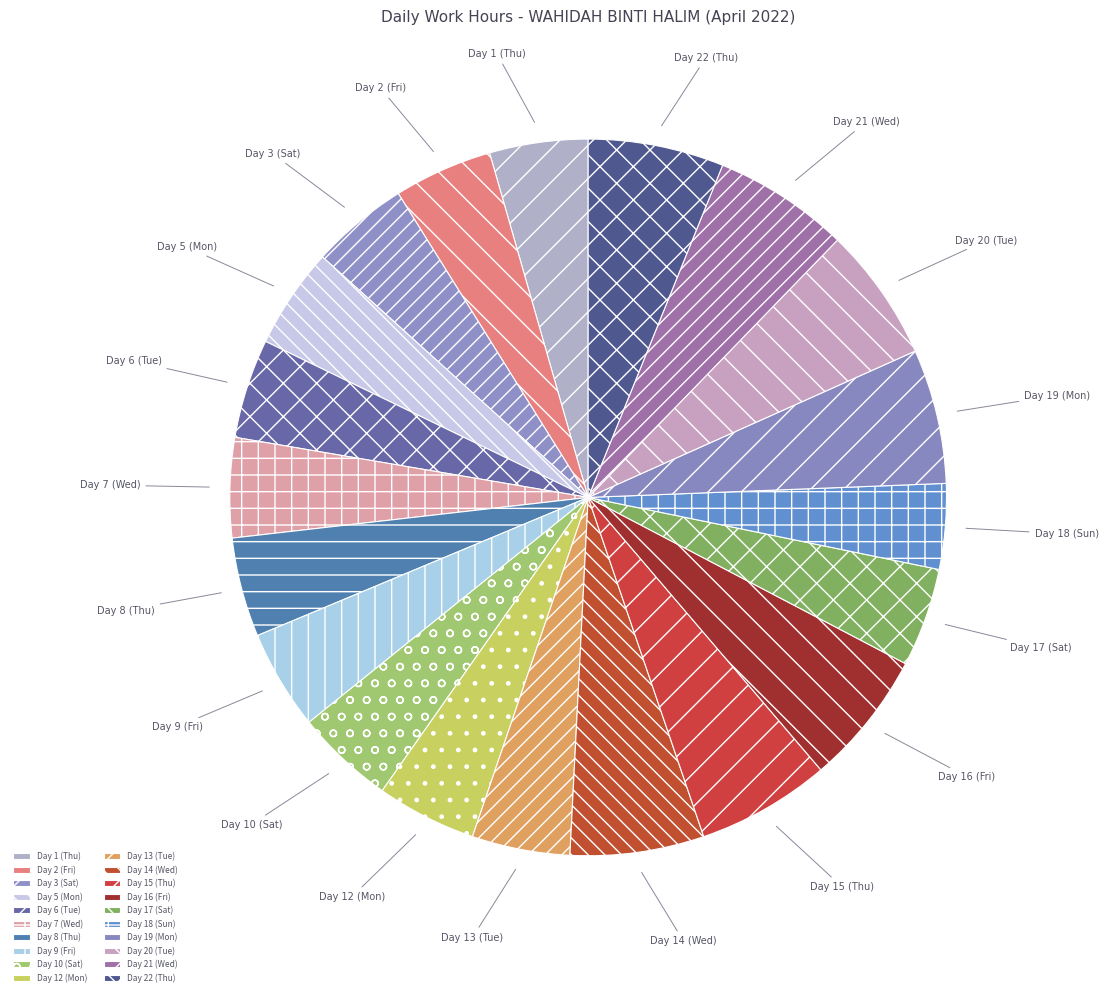

Which category has the smallest portion of the pie?

Day 18 (Sun)